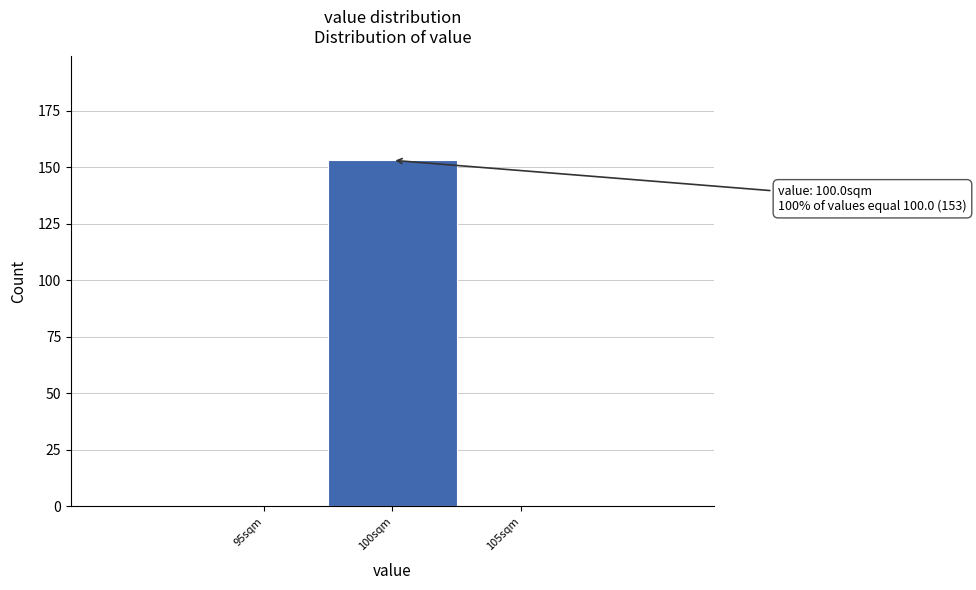

Reading left to right, list all the values displayed in this chart.

95sqm=0	100sqm=153	105sqm=0